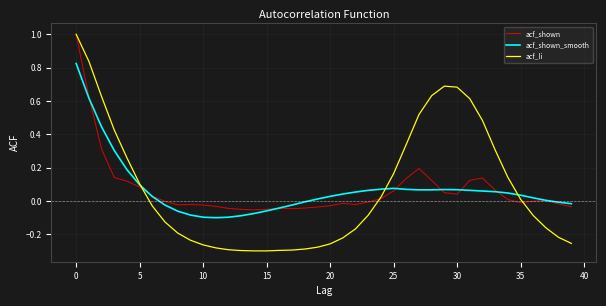

What is the maximum value for acf_shown?

1.0